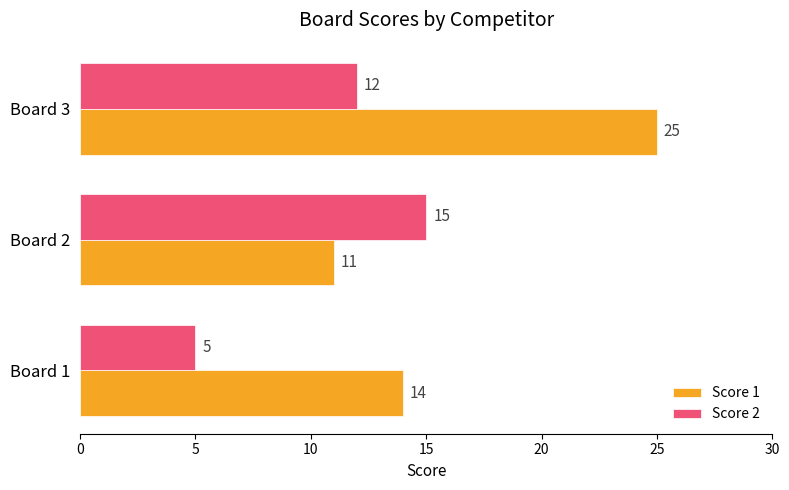

What is the difference between the maximum and minimum values in the Score 1 series?

14